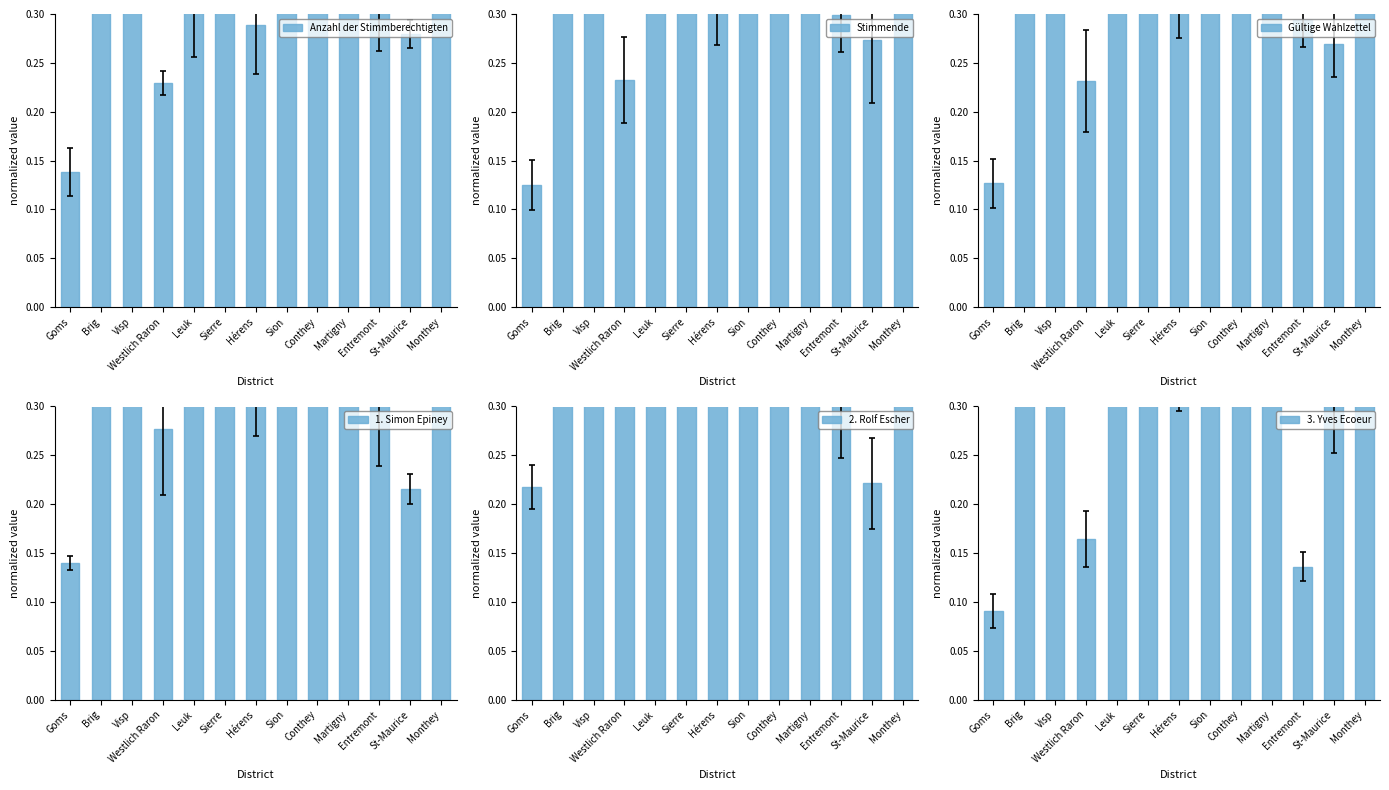

What is the label of the 3rd bar from the left?

Visp